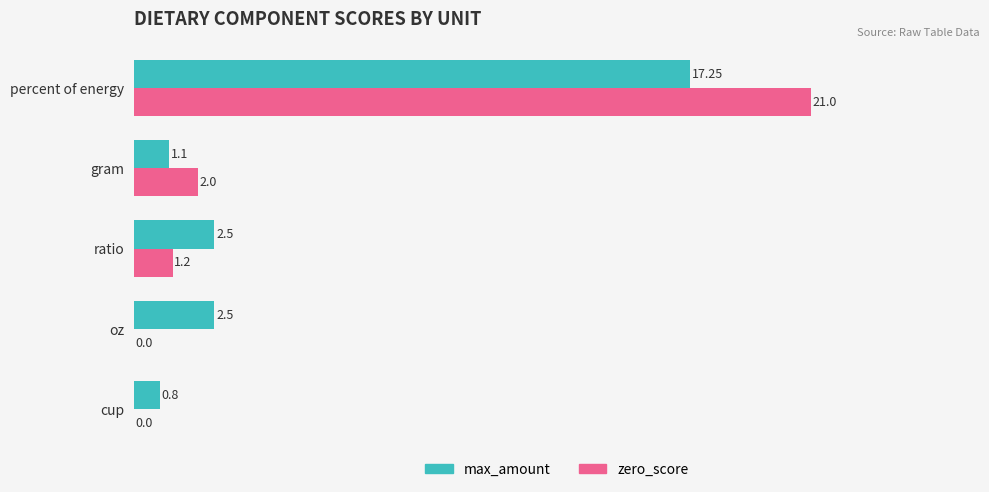

Which series changed the most between ratio and gram?

max_amount